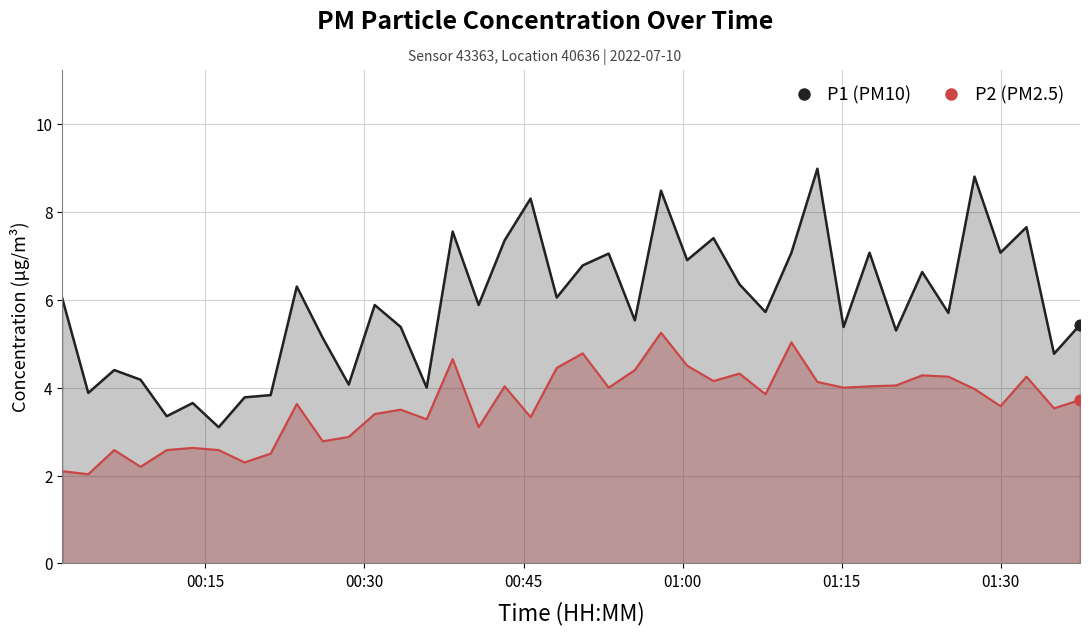

At how many categories does at least one series exceed 8?

4